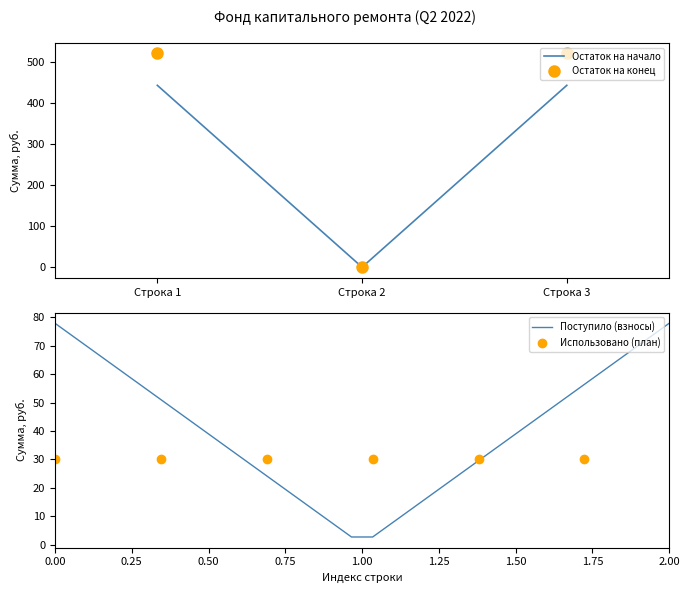

What is the average value of the Взносы series?

51.9